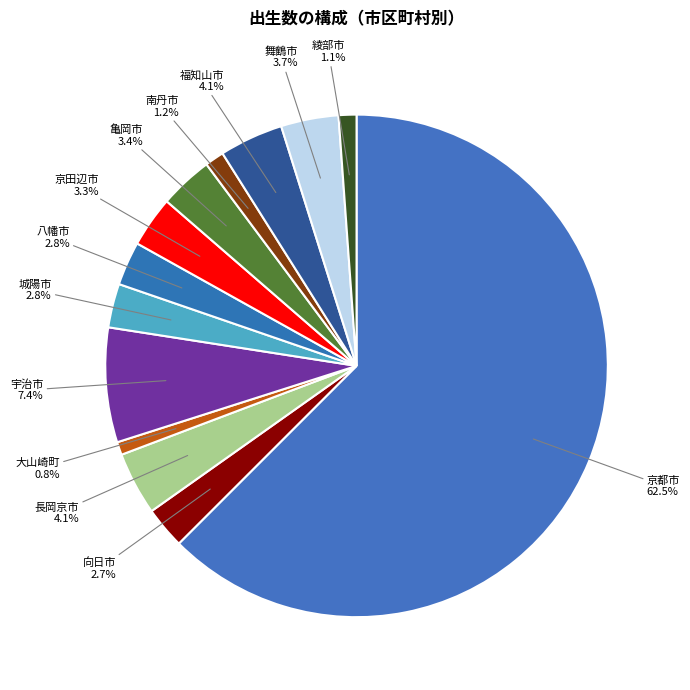

To the nearest percent, what percentage of the pie is 八幡市?

3%